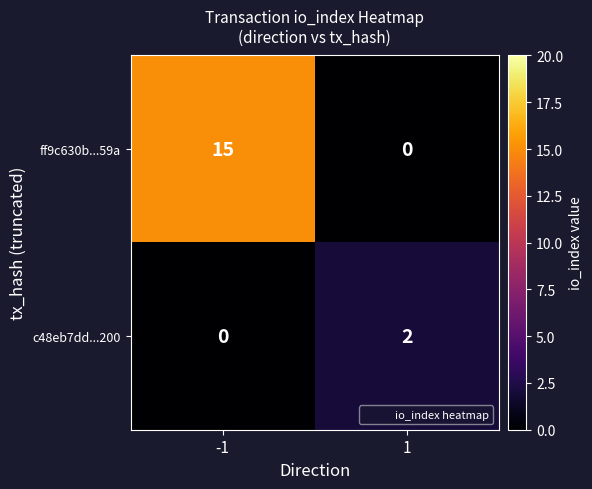

What is the total value across all series at 1?

2